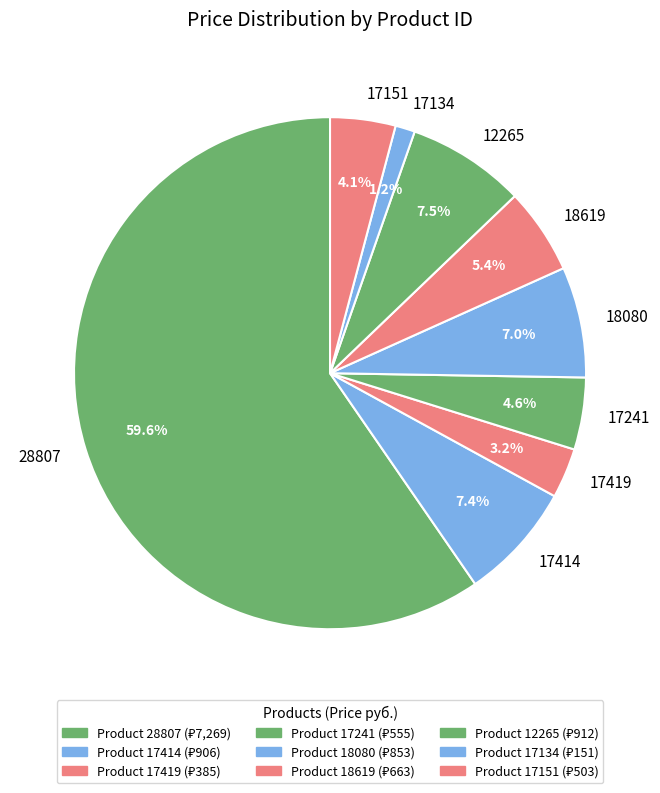

Is there any slice that represents more than half of the pie?

Yes